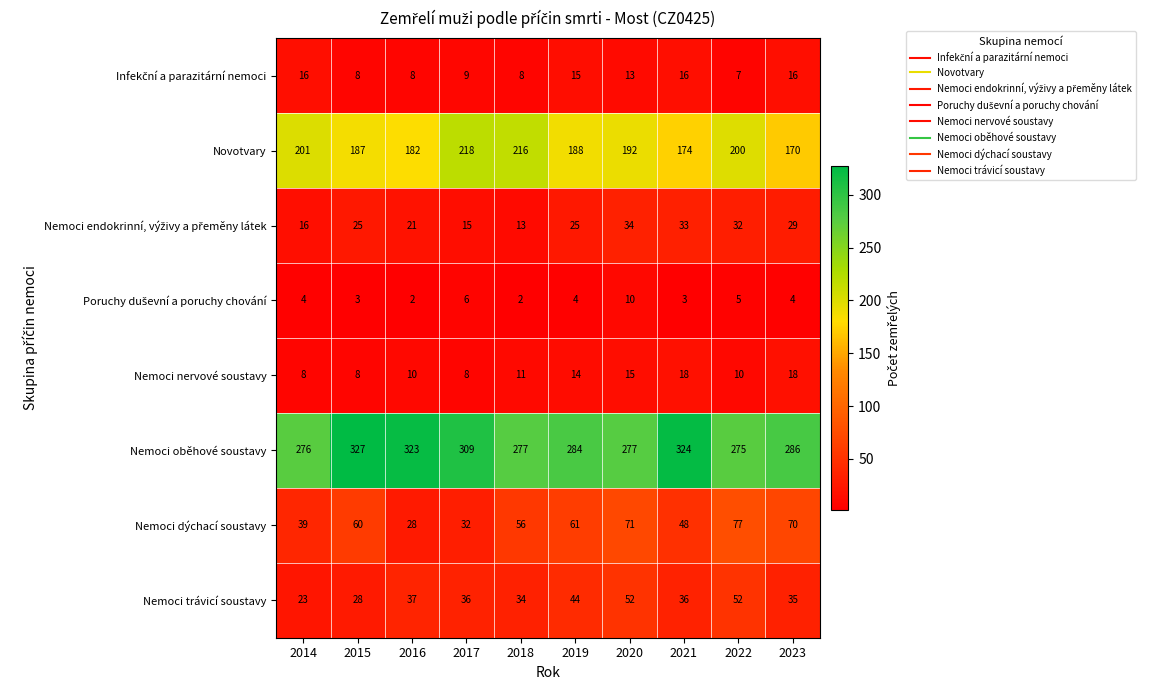

True or false: Novotvary has a value of 49 at 2022.

False